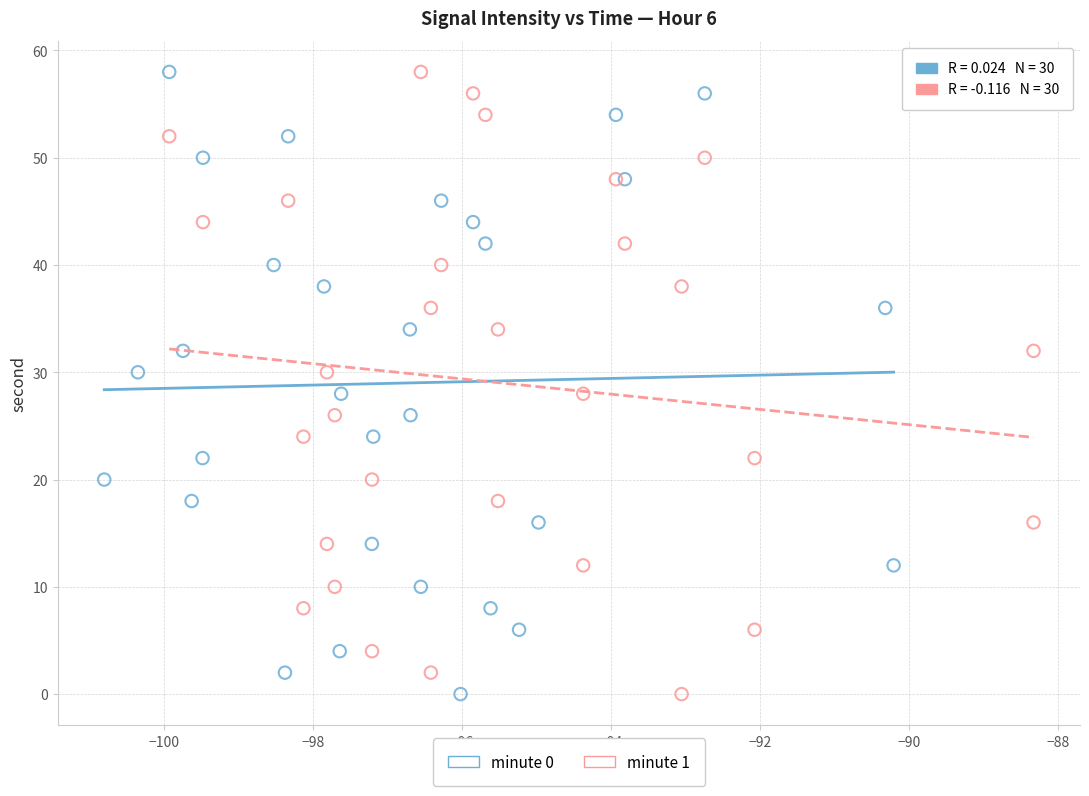

What are all the series names shown in the legend?

minute 0, minute 1